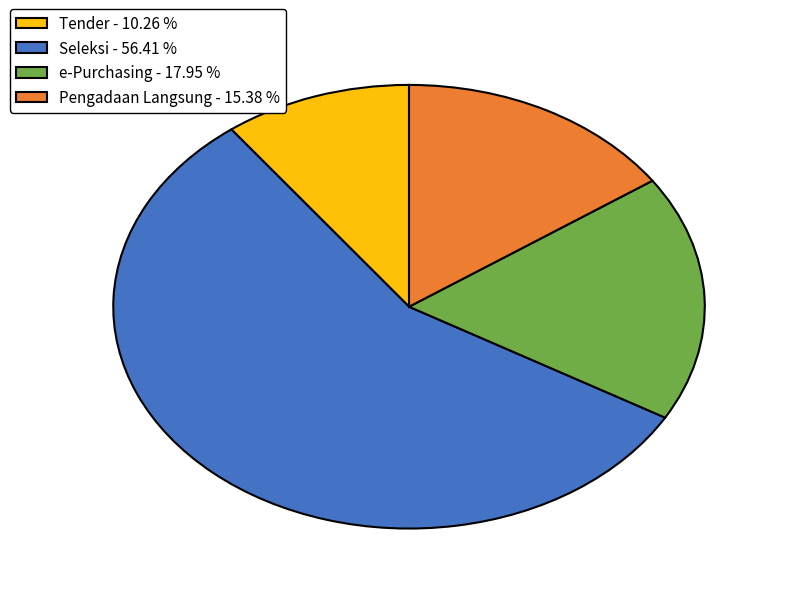

Which has a higher value, Seleksi - 56.41 % or e-Purchasing - 17.95 %?

Seleksi - 56.41 %